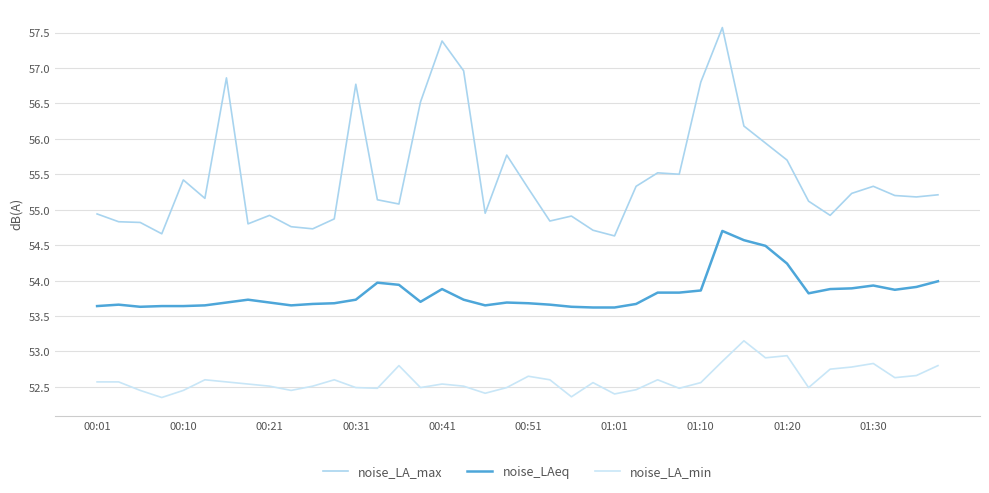

Which series has the largest range (max minus min)?

noise_LA_max